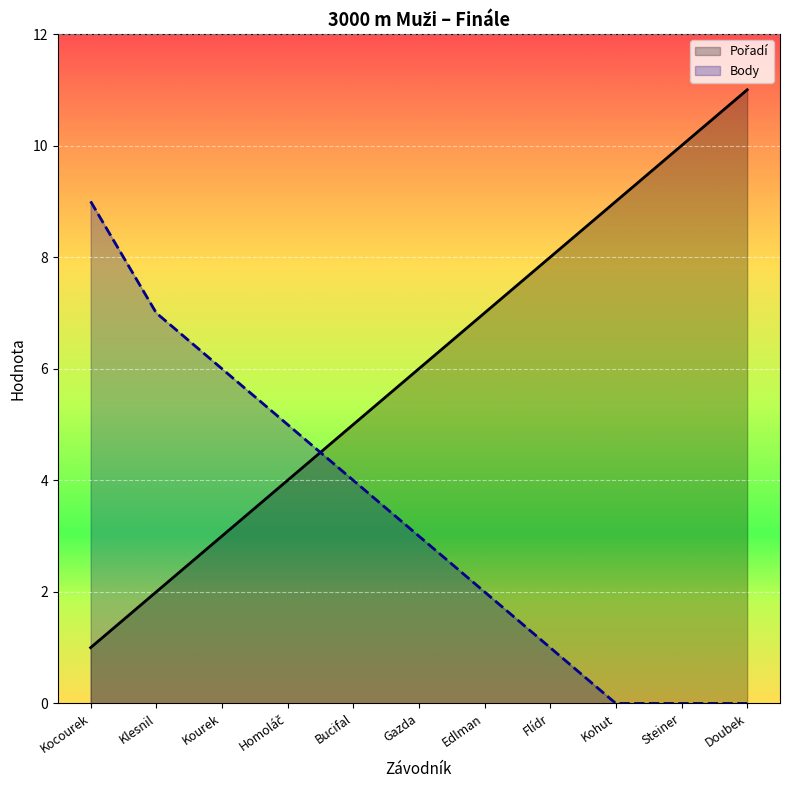

Reading left to right, what are all the values shown in this chart?

Pořadí: Kocourek=1	Klesnil=2	Kourek=3	Homoláč=4	Bucifal=5	Gazda=6	Edlman=7	Flídr=8	Kohut=9	Steiner=10	Doubek=11
Body: Kocourek=9	Klesnil=7	Kourek=6	Homoláč=5	Bucifal=4	Gazda=3	Edlman=2	Flídr=1	Kohut=0	Steiner=0	Doubek=0